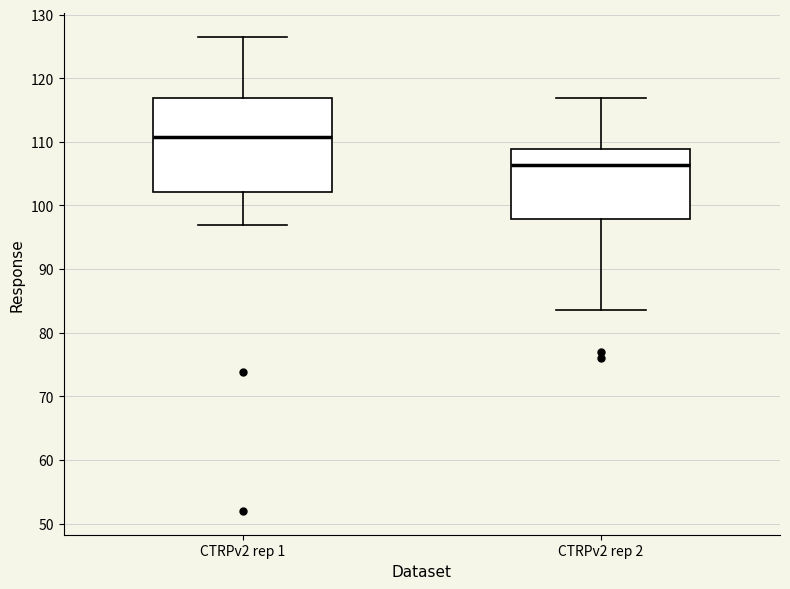

Reading left to right, transcribe this box plot: for each box, give where its median line is, the range the box spans, and where its two whiskers end, as read against the y-axis. The values are not printed on the chart, so give them approximately, as read against the axis.

CTRPv2 rep 1: median 111, box 102 to 117, whiskers 97 to 127
CTRPv2 rep 2: median 106, box 98 to 109, whiskers 84 to 117